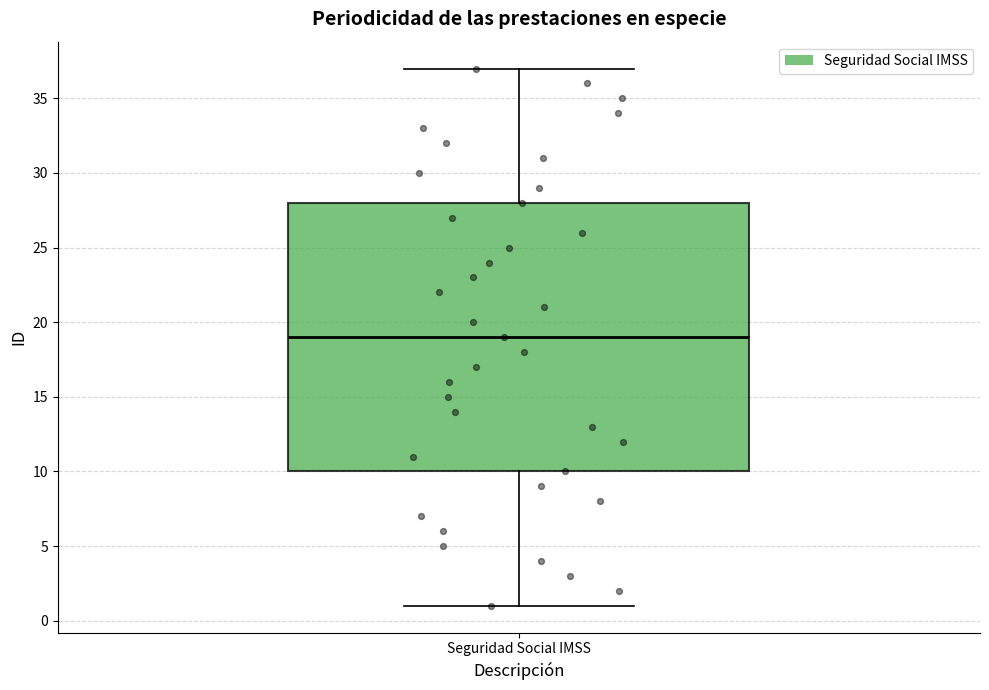

Read this box plot against the y-axis: the position of the median line, the range covered by the box, and the ends of both whiskers. The values are not printed on the chart, so give them approximately, as read against the axis.

median 19, box 10 to 28, whiskers 1 to 37